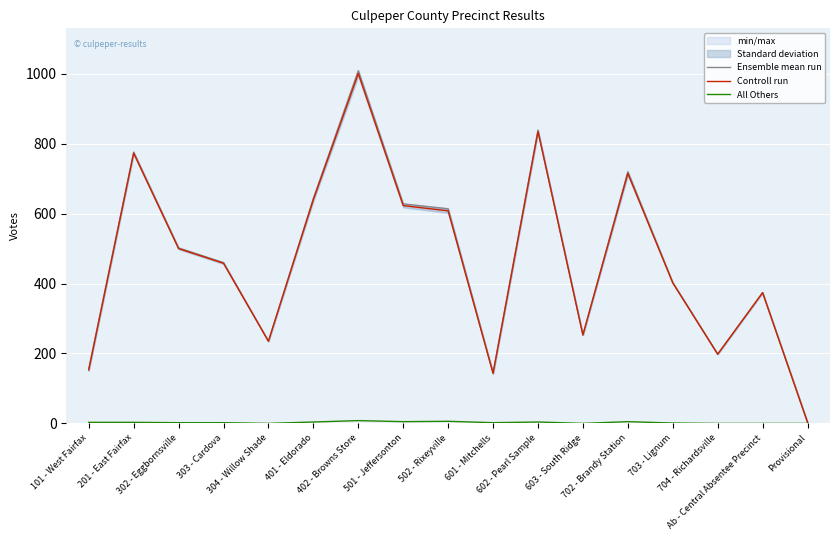

Which series has the widest spread of values?

Ensemble mean run